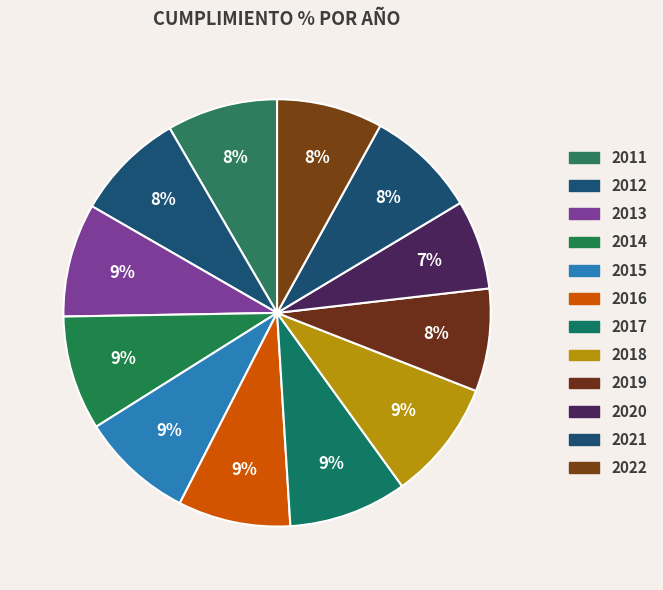

Count the number of slices in the pie.

12